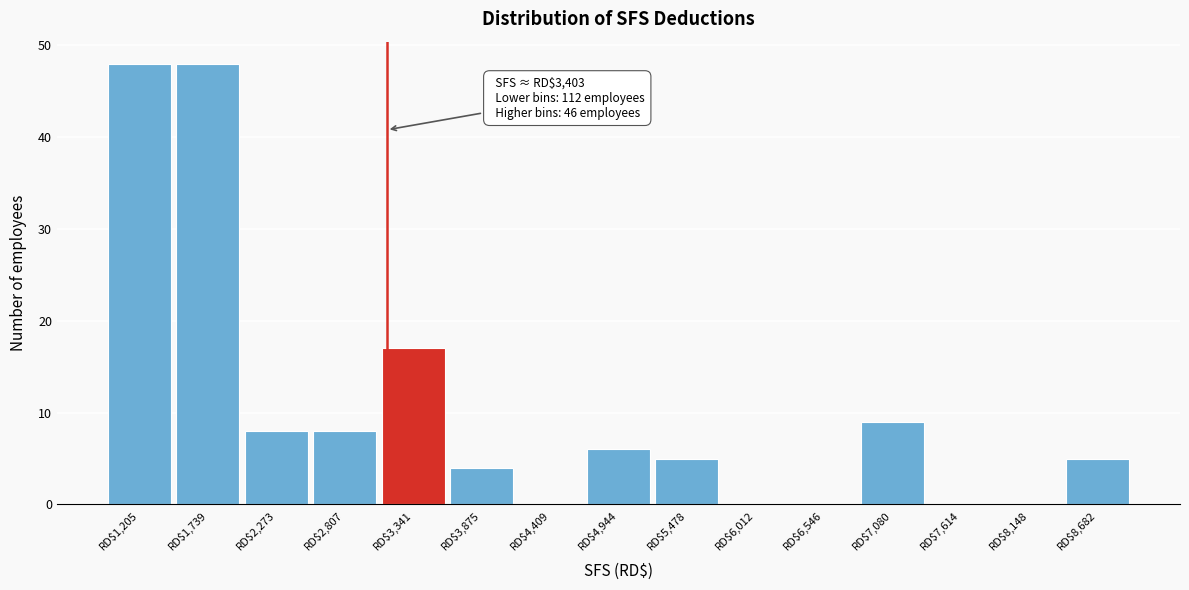

Is it true that the value at RD$5,478 is 5?

True